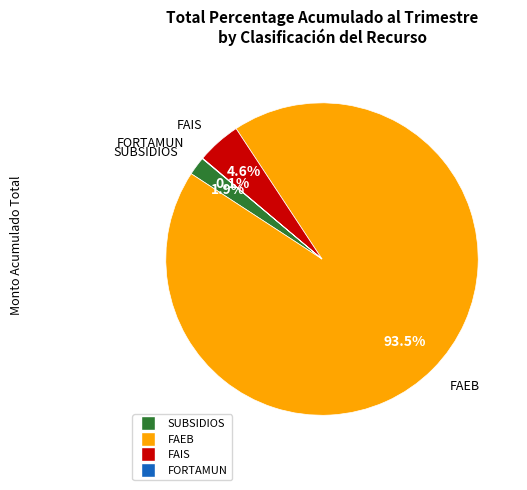

Between FAIS and FAEB, which is larger?

FAEB